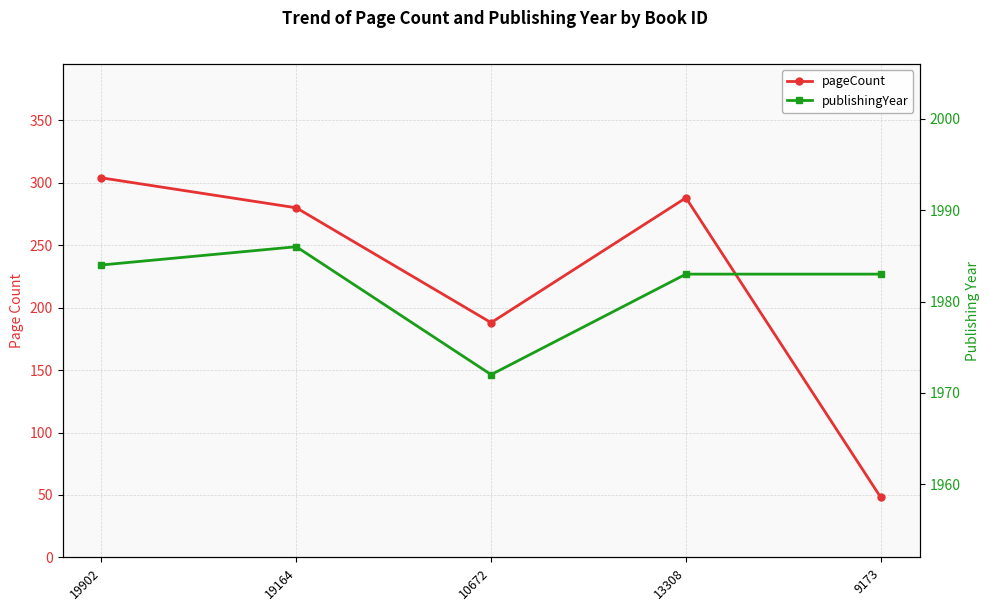

What is the value of the publishingYear point at the 5th from the left?

1983